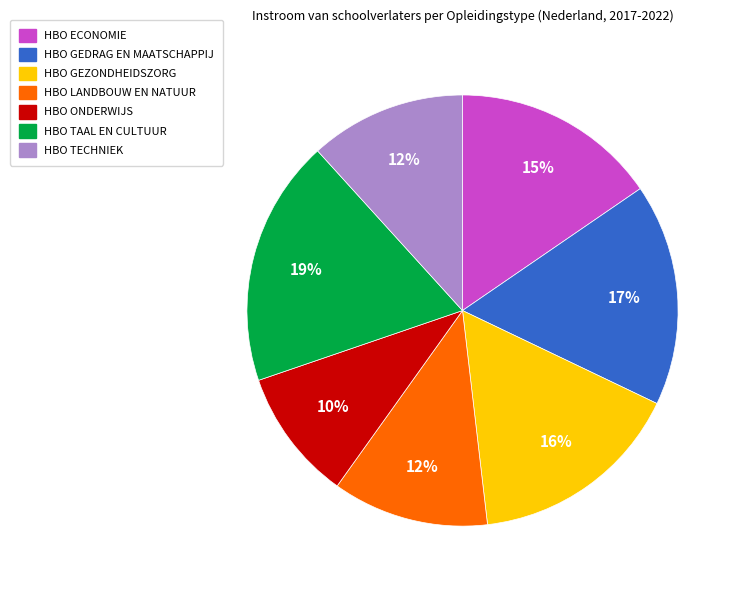

What percentage is the HBO GEDRAG EN MAATSCHAPPIJ slice, to the nearest percent?

17%